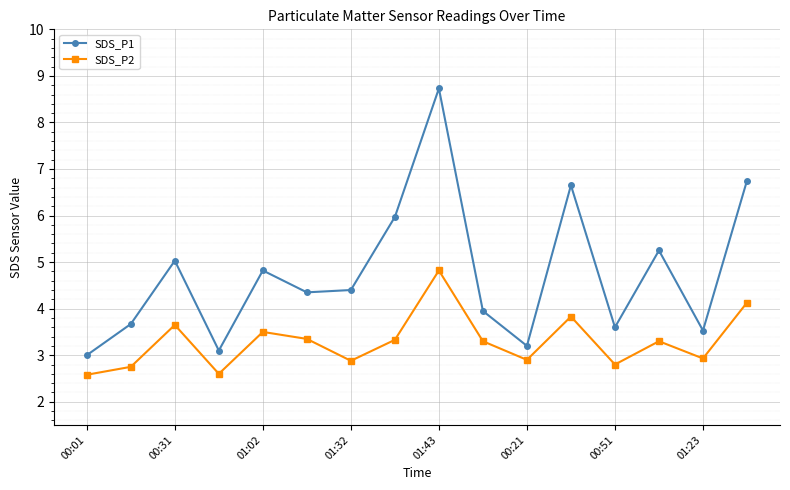

What is the difference between the maximum and minimum values in the SDS_P2 series?

2.2